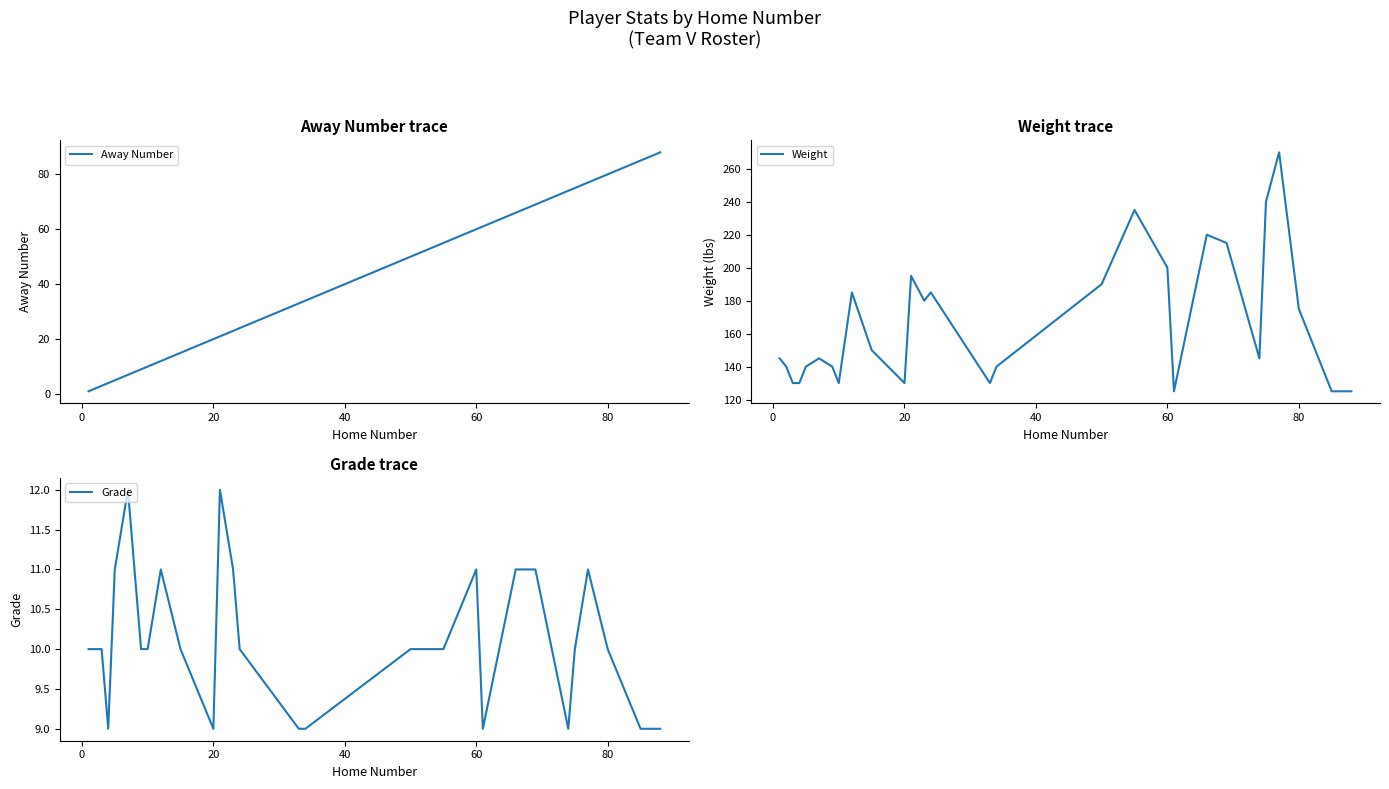

What is the highest value of the Away Number series?

88